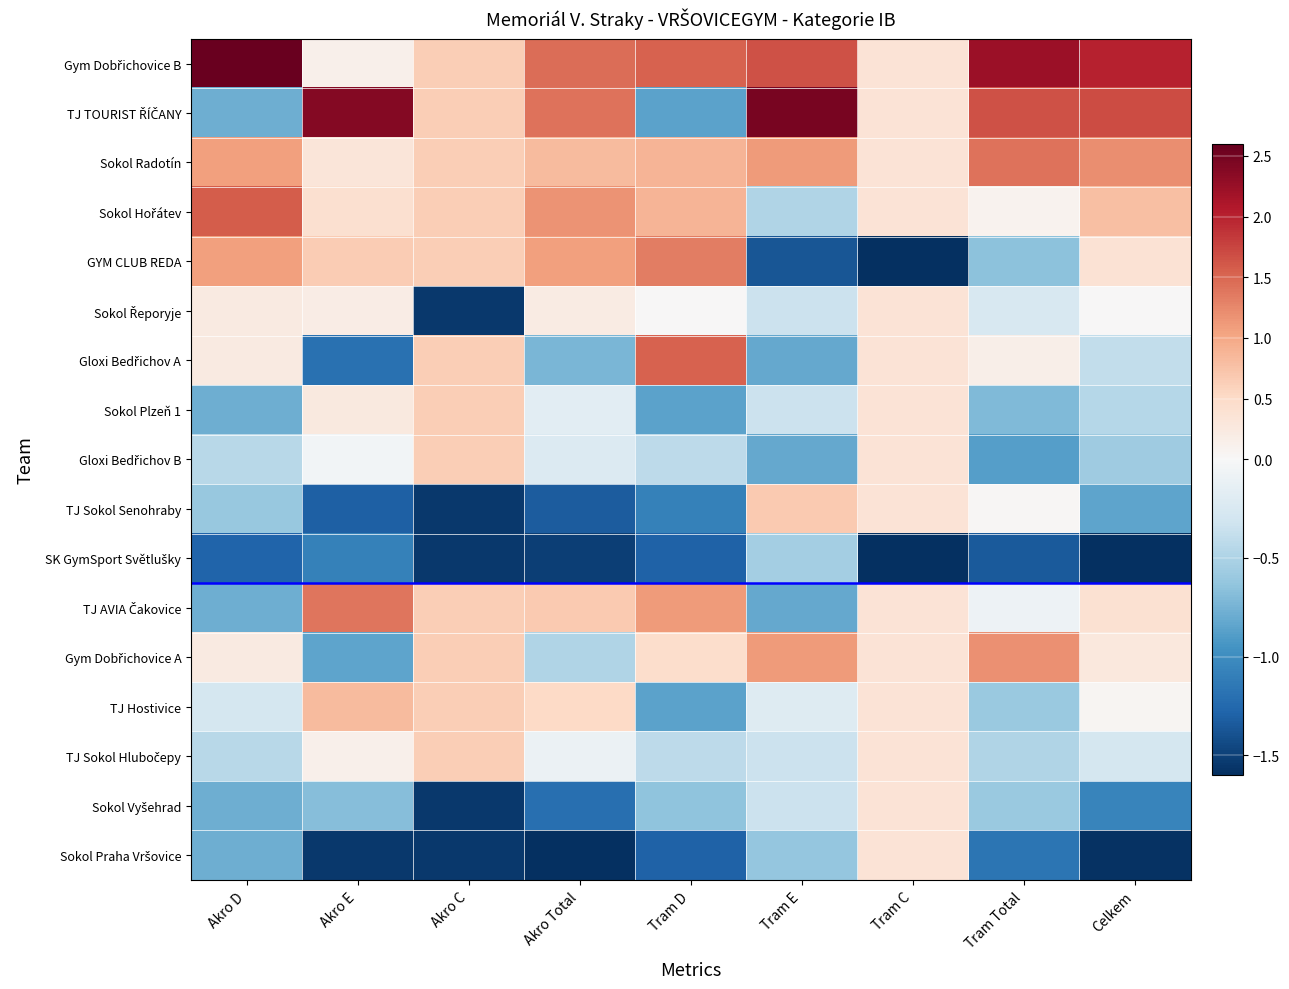

How many categories are shown in the chart?

9